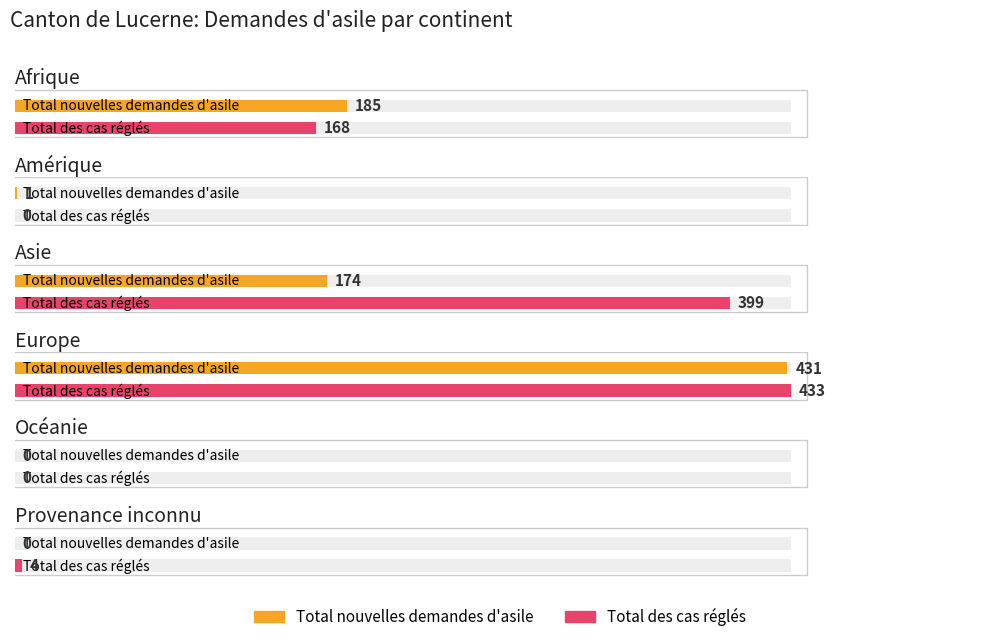

Which series has the largest total across all categories?

Total des cas réglés